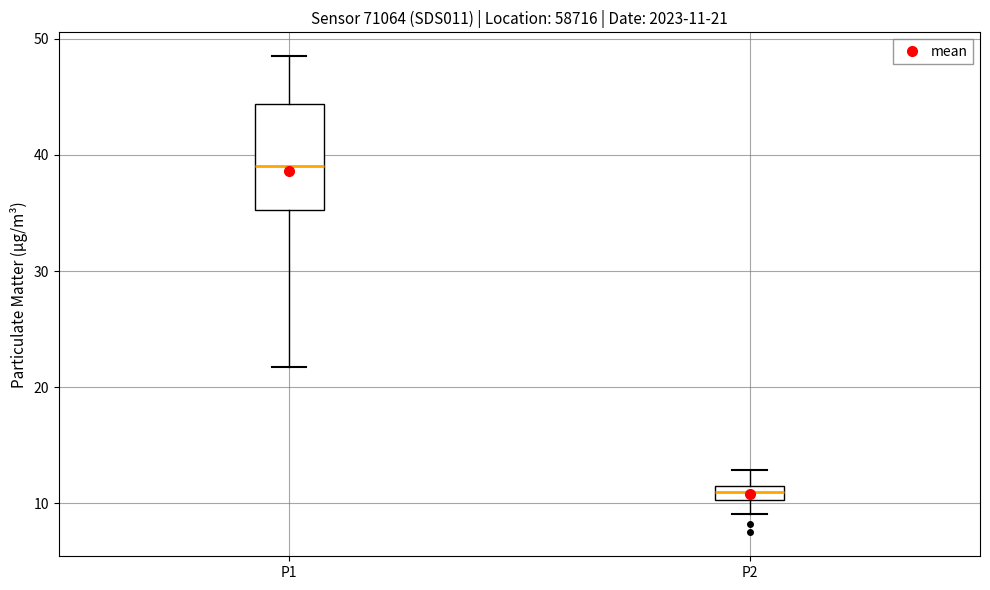

Which box's median line is the highest?

P1